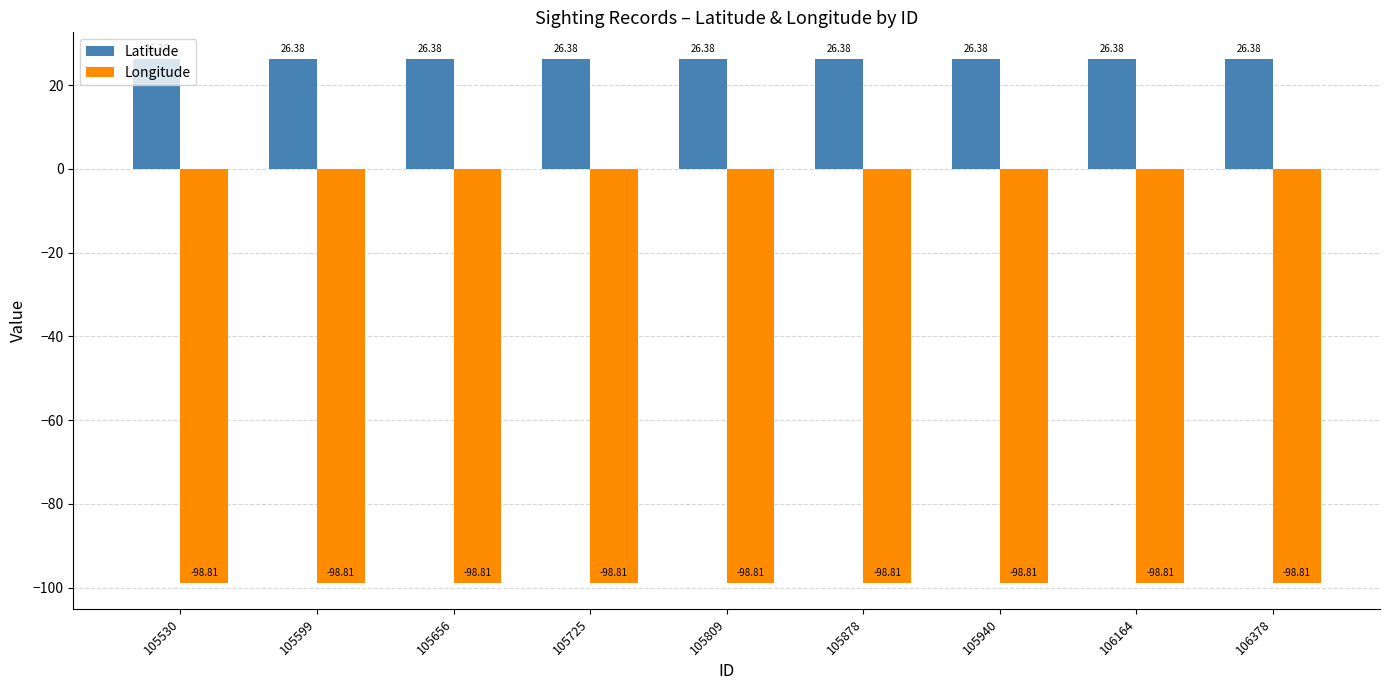

What is the minimum value for Longitude?

-98.8